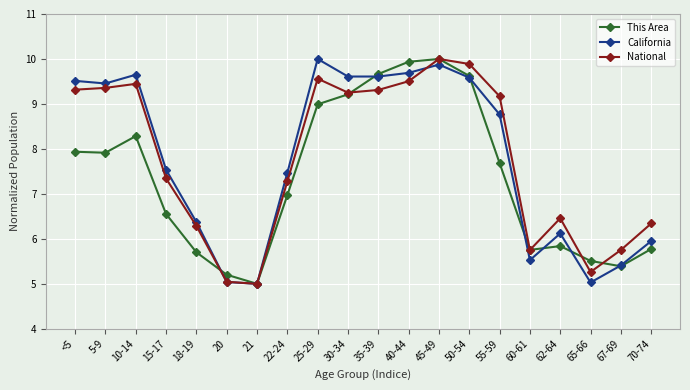

How many lines are shown in the chart?

3